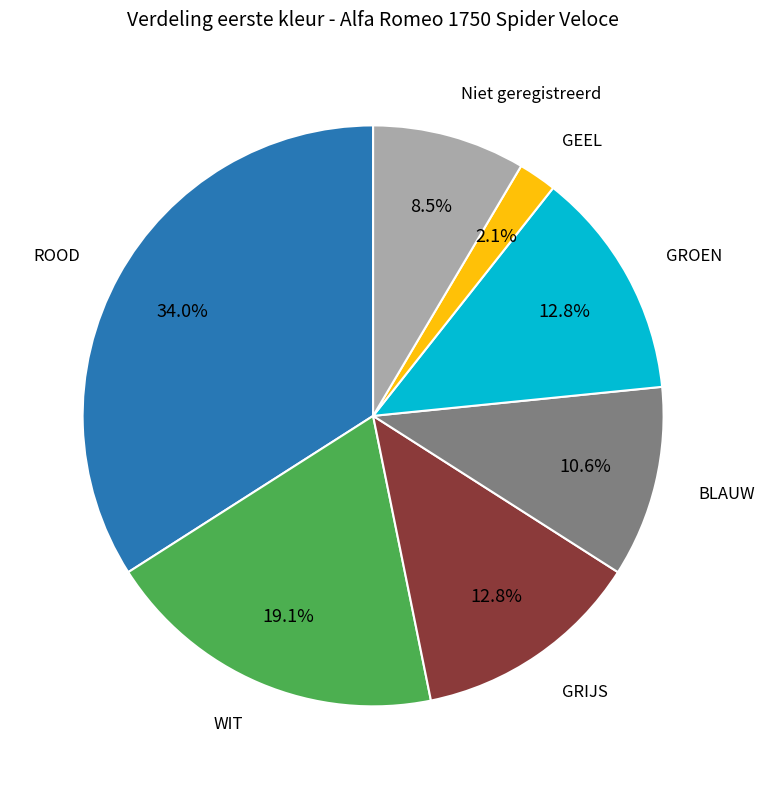

Which slice is the largest?

ROOD